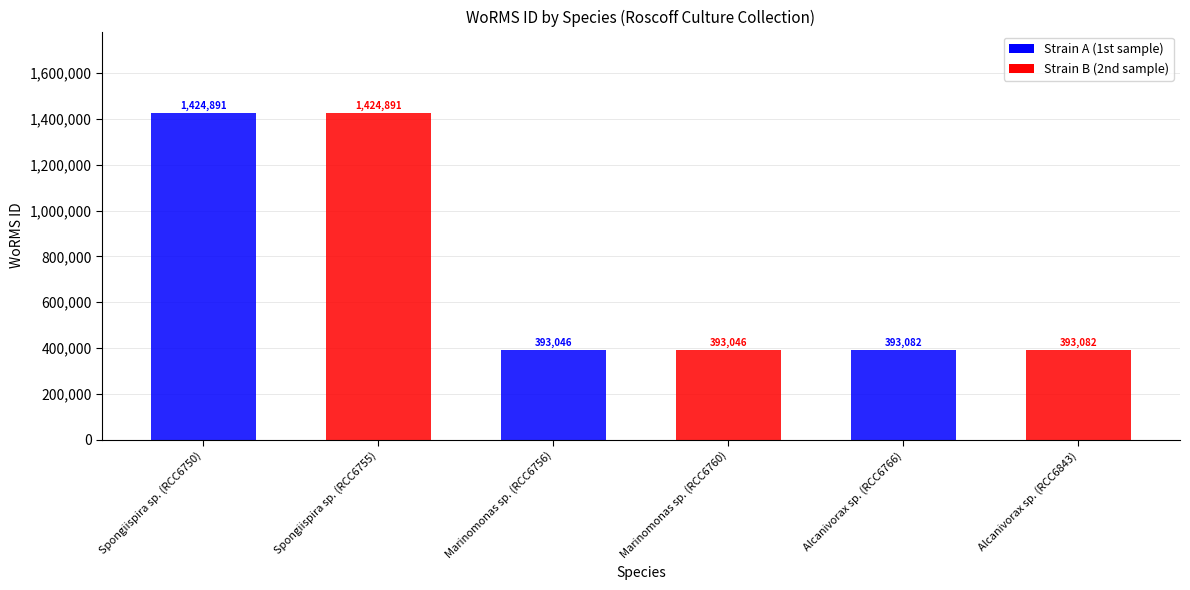

Are the bars horizontal?

No